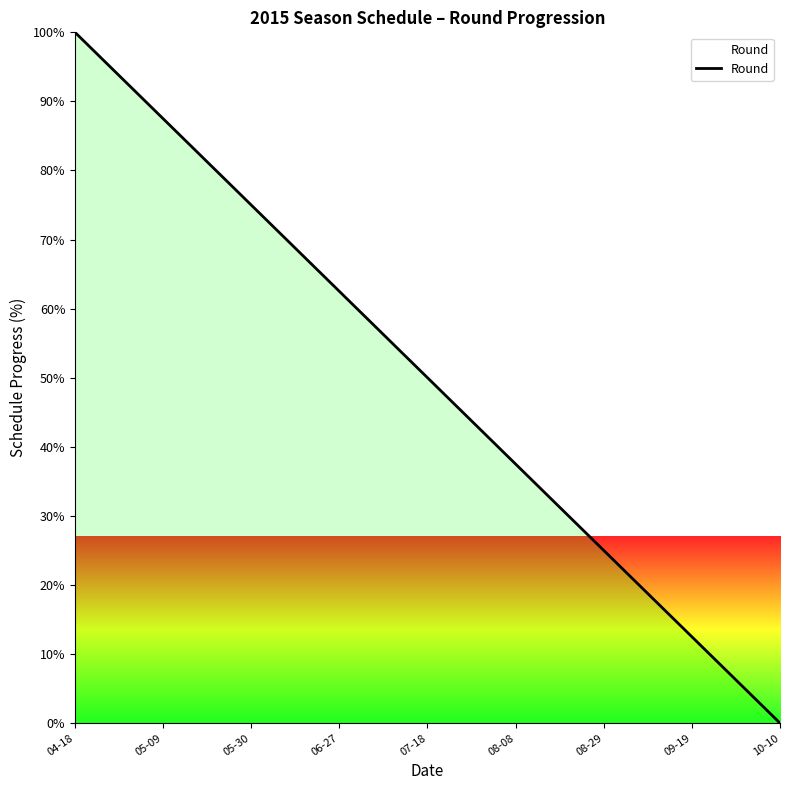

What is the maximum value shown in the chart?

100.0